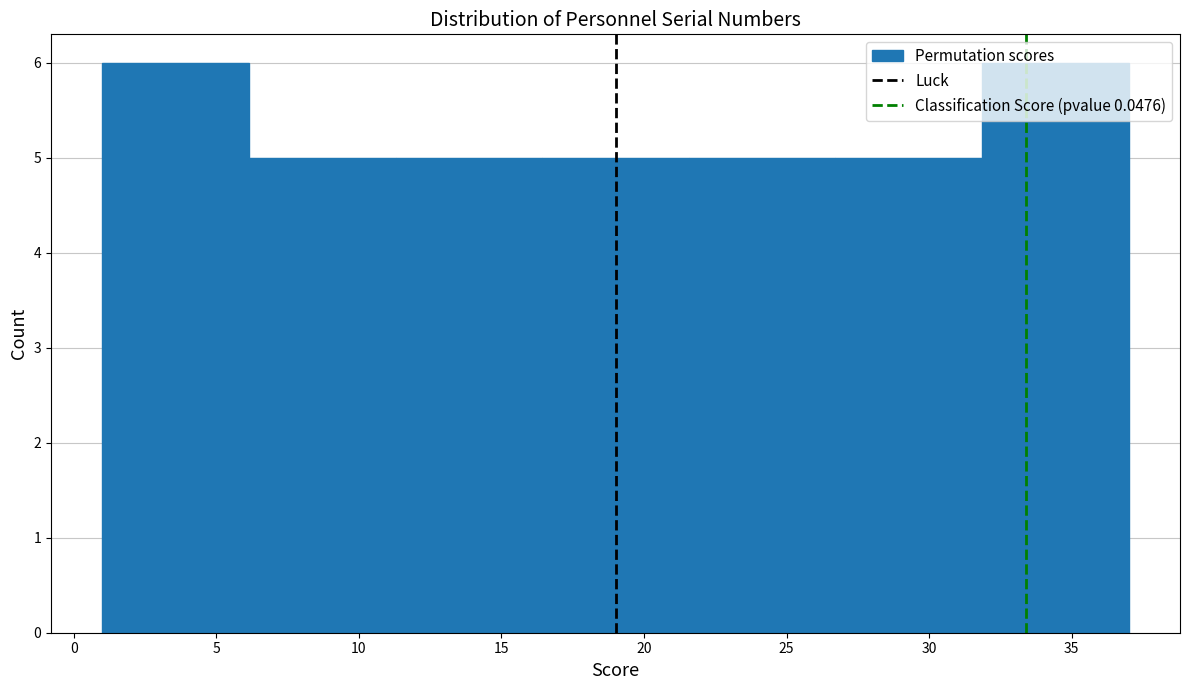

How tall is the bar that spans 11.5 to 16.5 on the x-axis? Neither the bar edges nor the heights are printed on the chart, so give them approximately, as read against the axes.

5